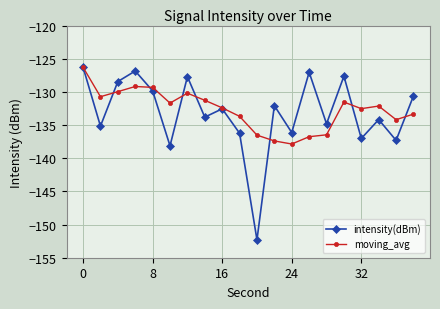

What is the greatest value displayed?

-126.3